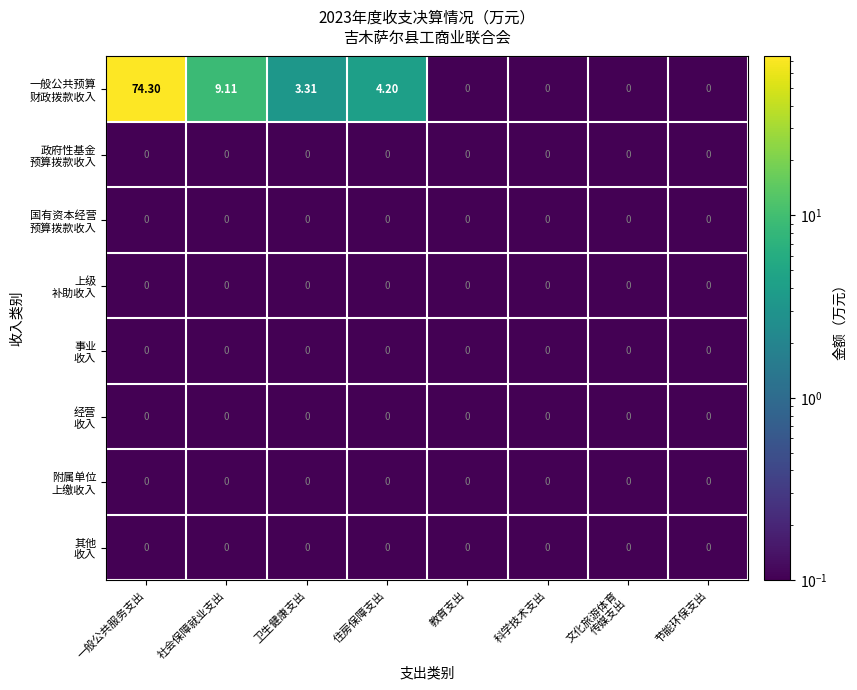

Which label corresponds to the largest value in the chart?

一般公共服务支出